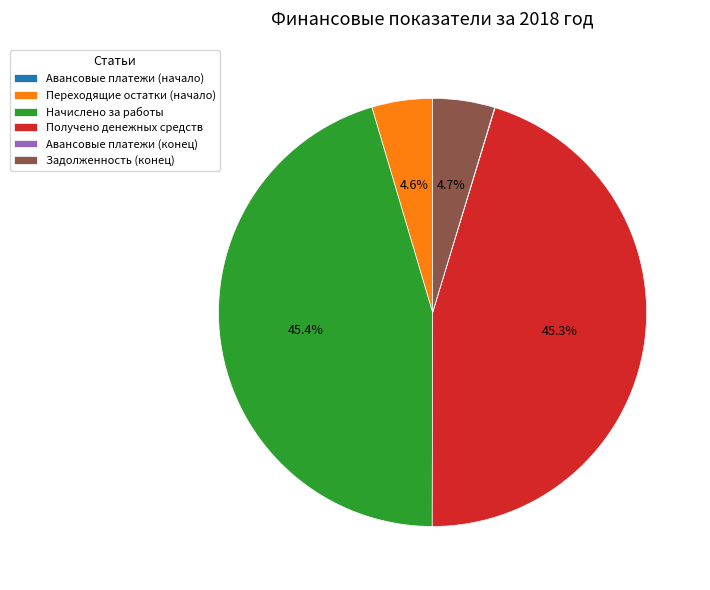

Which has a higher value, Задолженность (конец) or Начислено за работы?

Начислено за работы